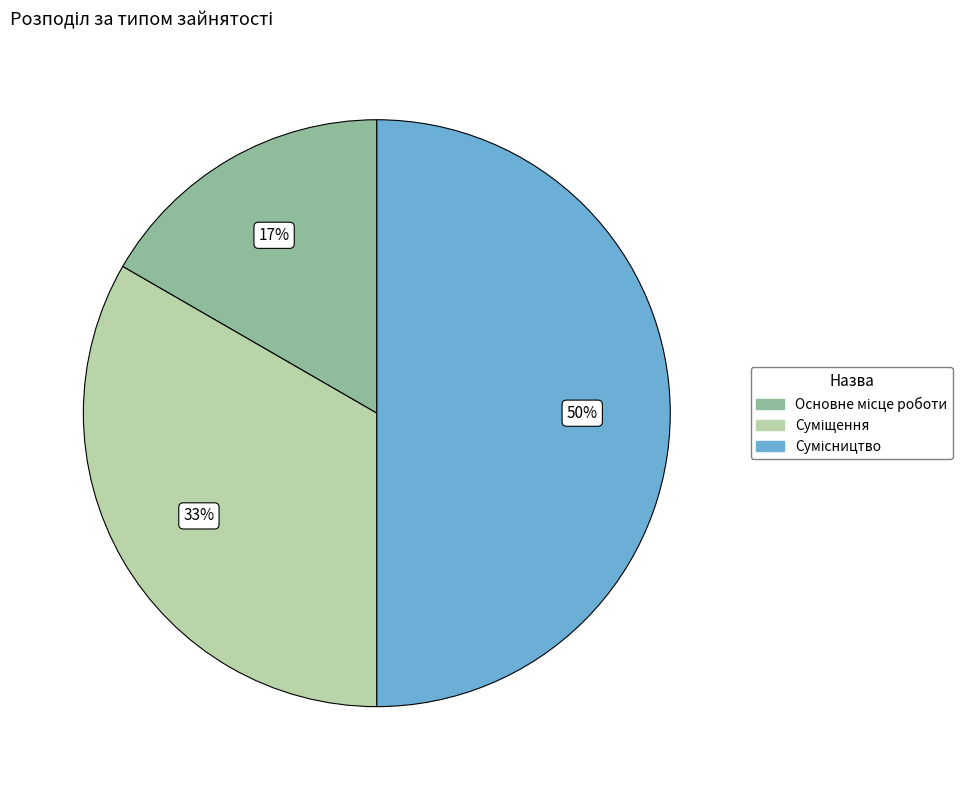

To the nearest percent, what is the difference between the largest and smallest slice percentages?

33%